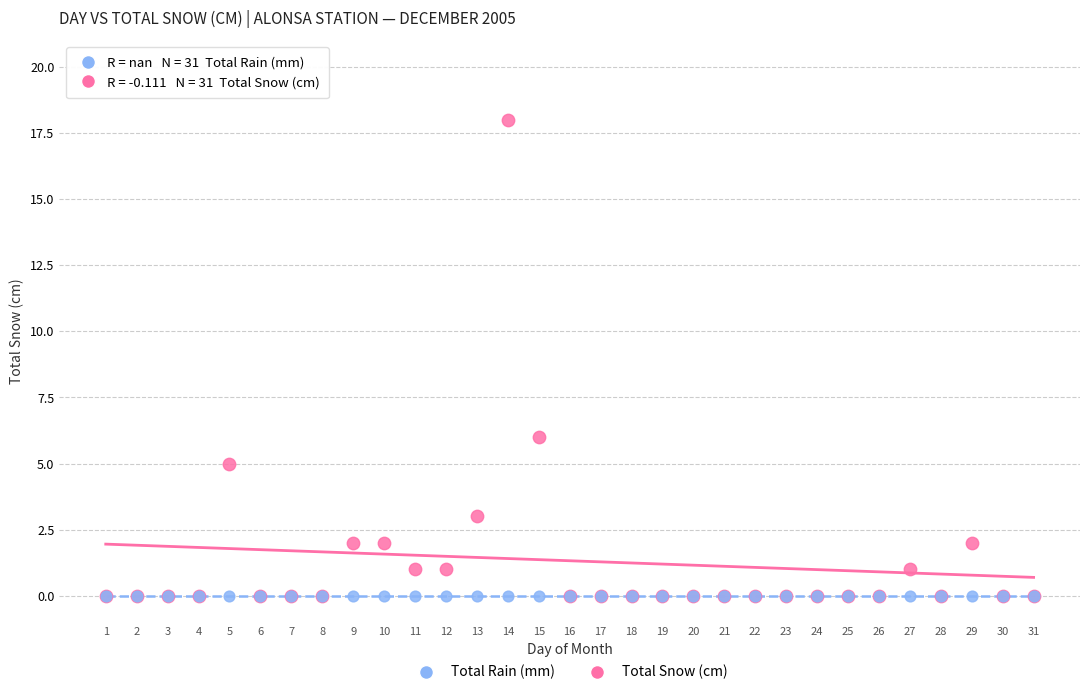

In the Total Snow (cm) series, what Y value is closest to 9?

6